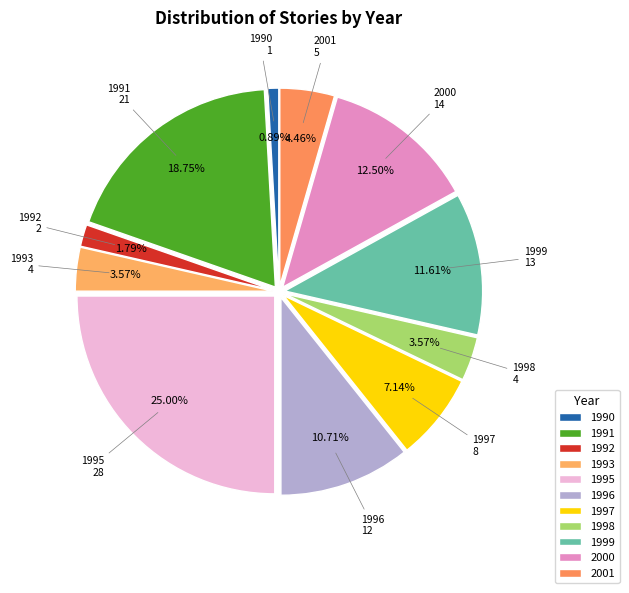

Is there a majority slice in this chart?

No